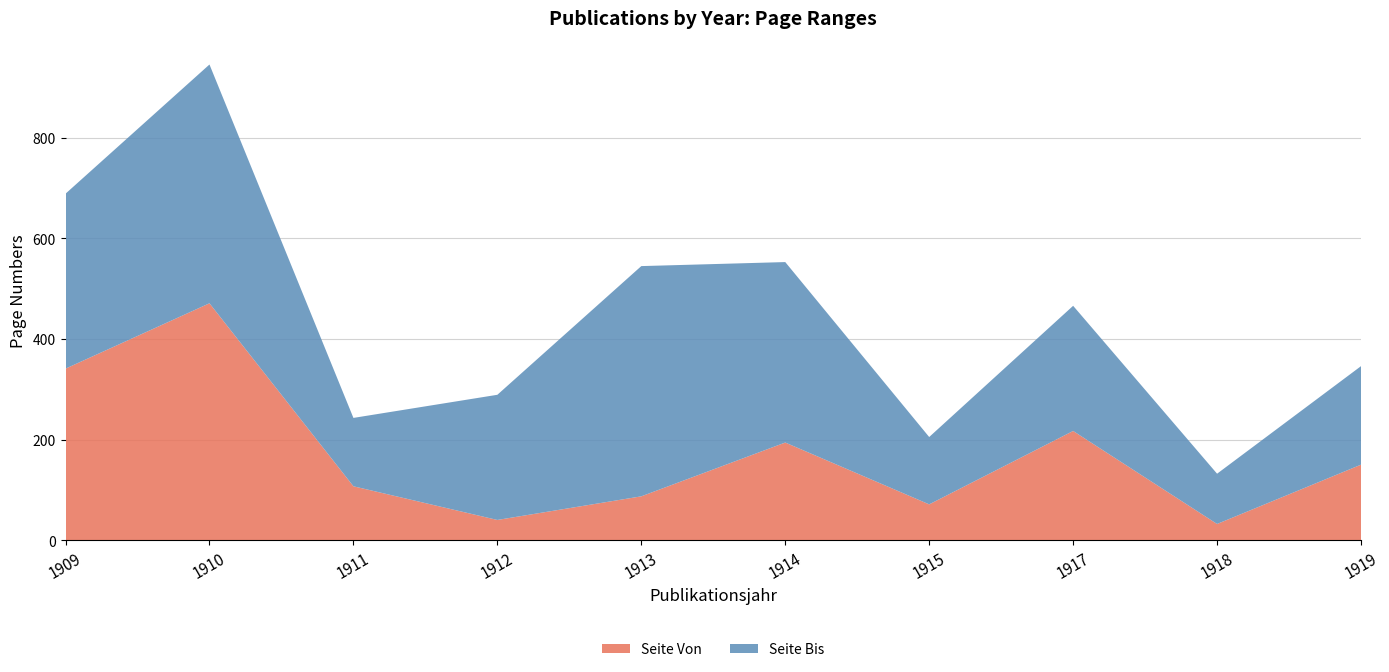

Reading left to right, transcribe all the data shown in this chart.

Seite Von: 341	471	107	40	87	194	71	217	32	150
Seite Bis: 348	475	136	249	458	359	134	249	100	196